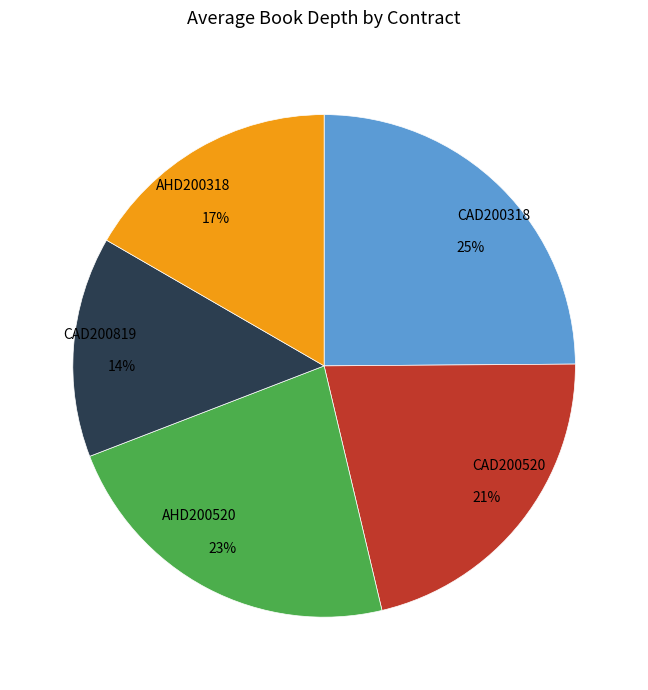

Is there any slice that represents more than half of the pie?

No